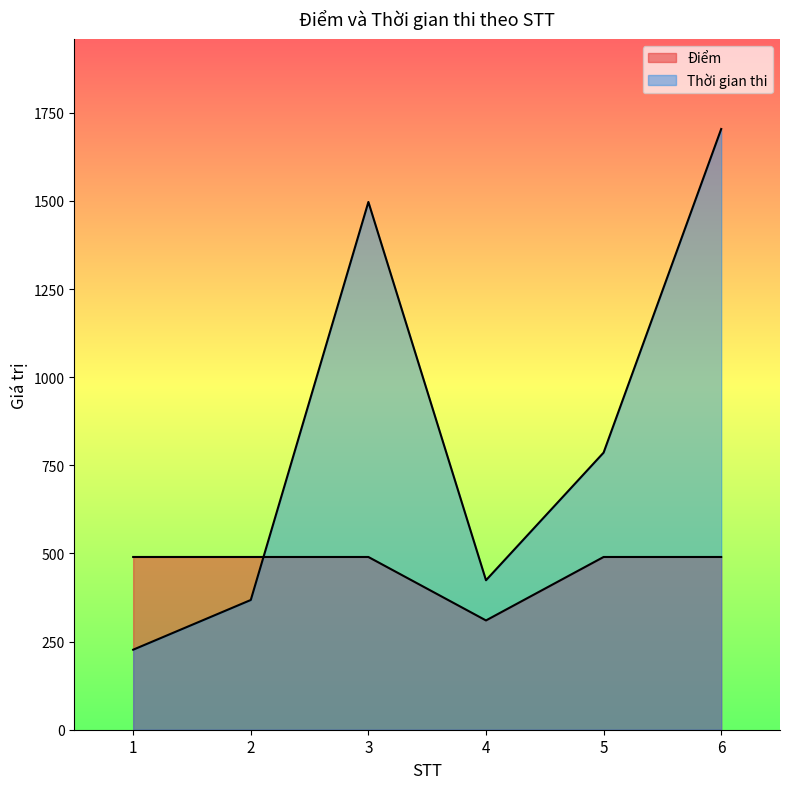

What is the maximum value for Điểm?

490